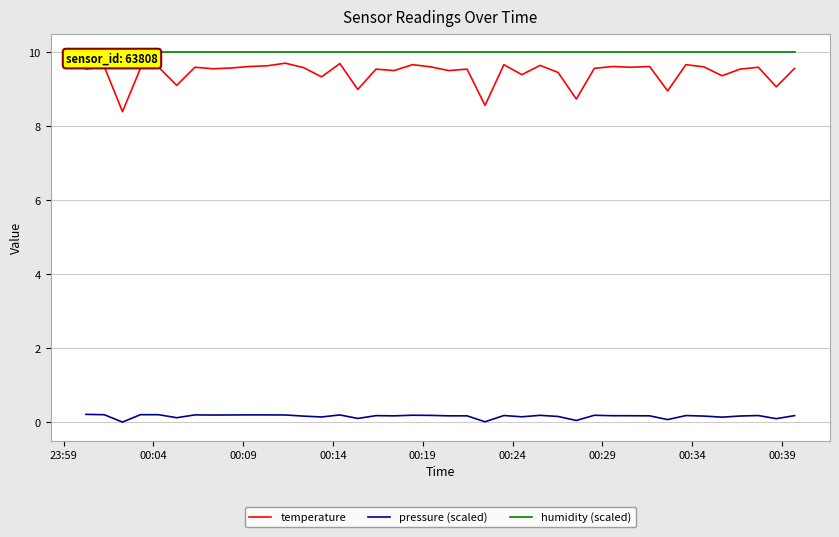

True or false: temperature and pressure (scaled) intersect in this chart.

False